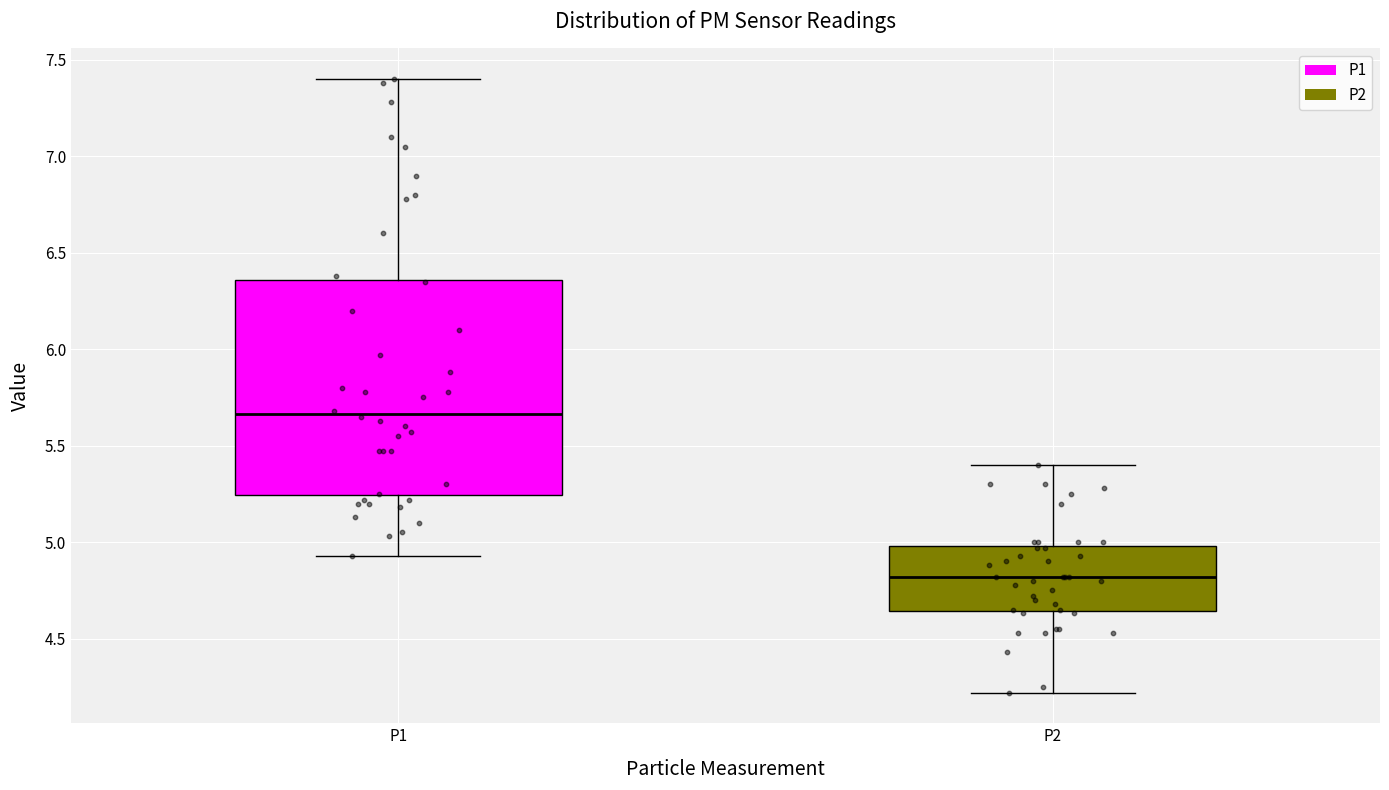

Which box's median line is the lowest?

P2